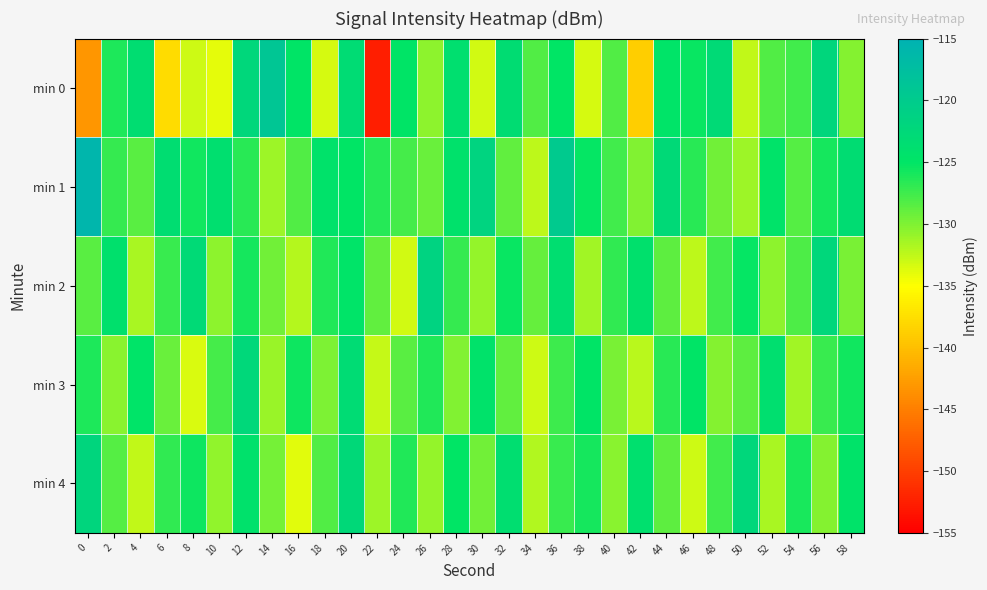

How many series are shown in this chart?

5